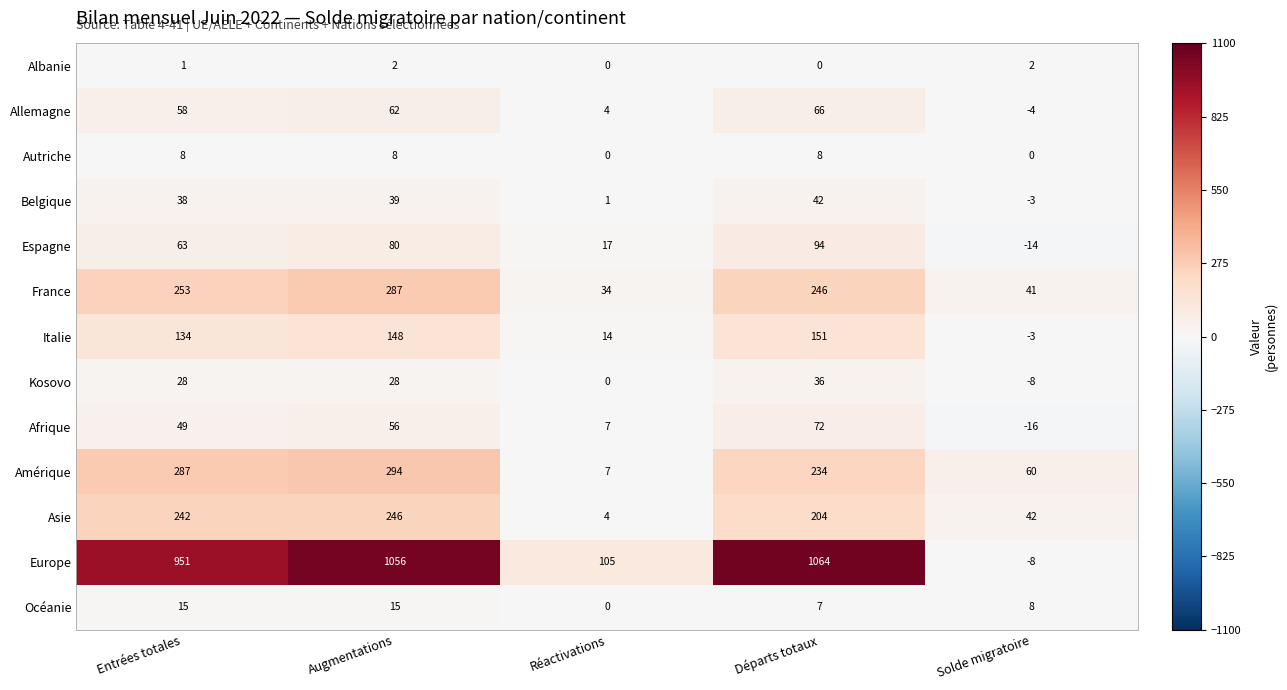

List the labels in order of Asie value, smallest first.

Réactivations, Solde migratoire, Départs totaux, Entrées totales, Augmentations